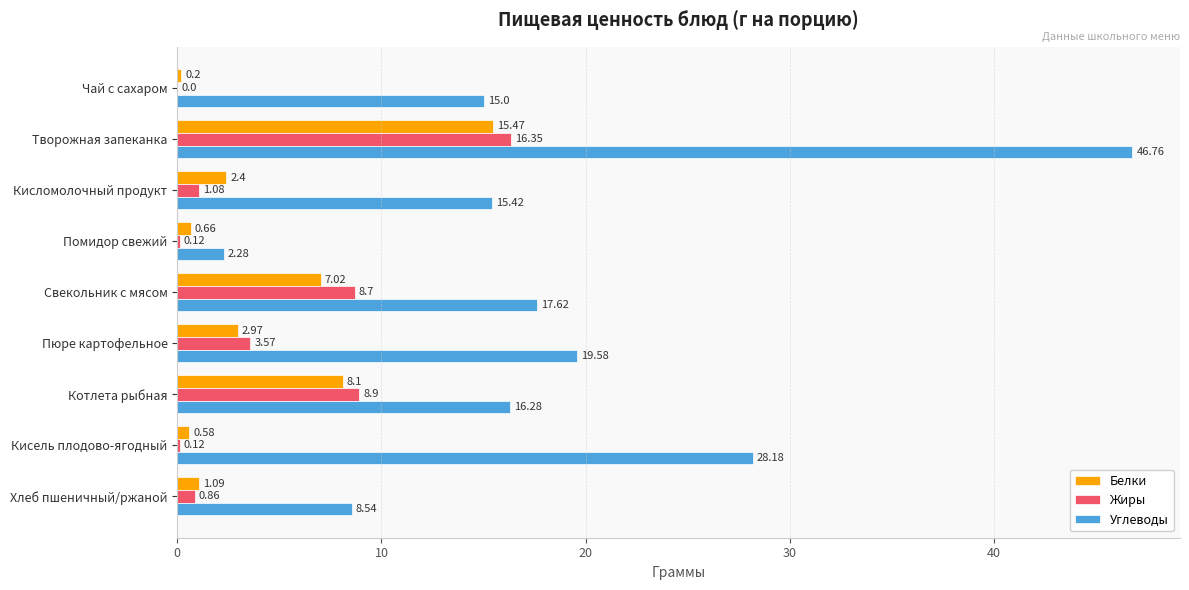

What is the sum of the Углеводы values at Хлеб пшеничный/ржаной and Творожная запеканка?

55.3